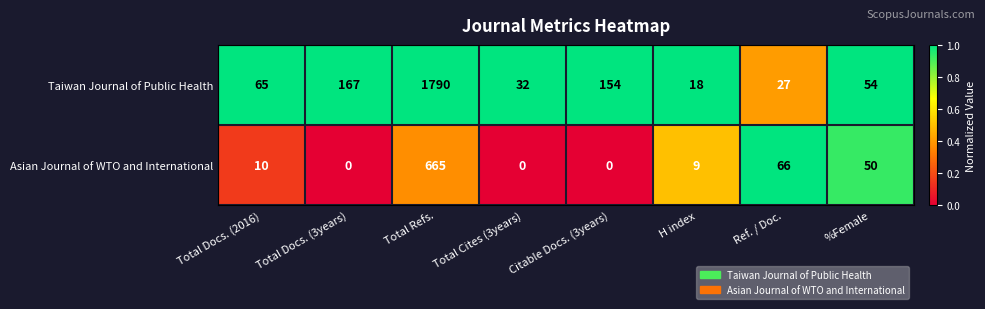

What is the difference between the second highest and second lowest values in the Asian Journal of WTO and International series?

66